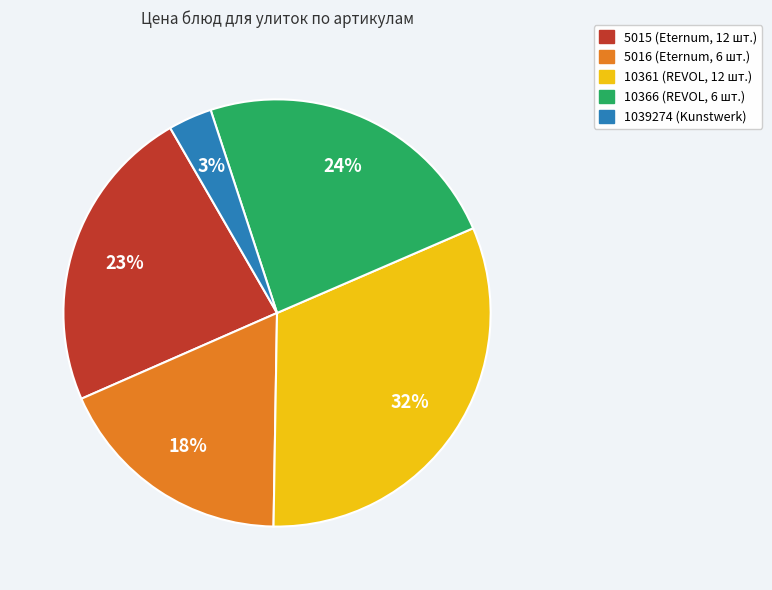

What is the smallest slice in the pie chart?

1039274